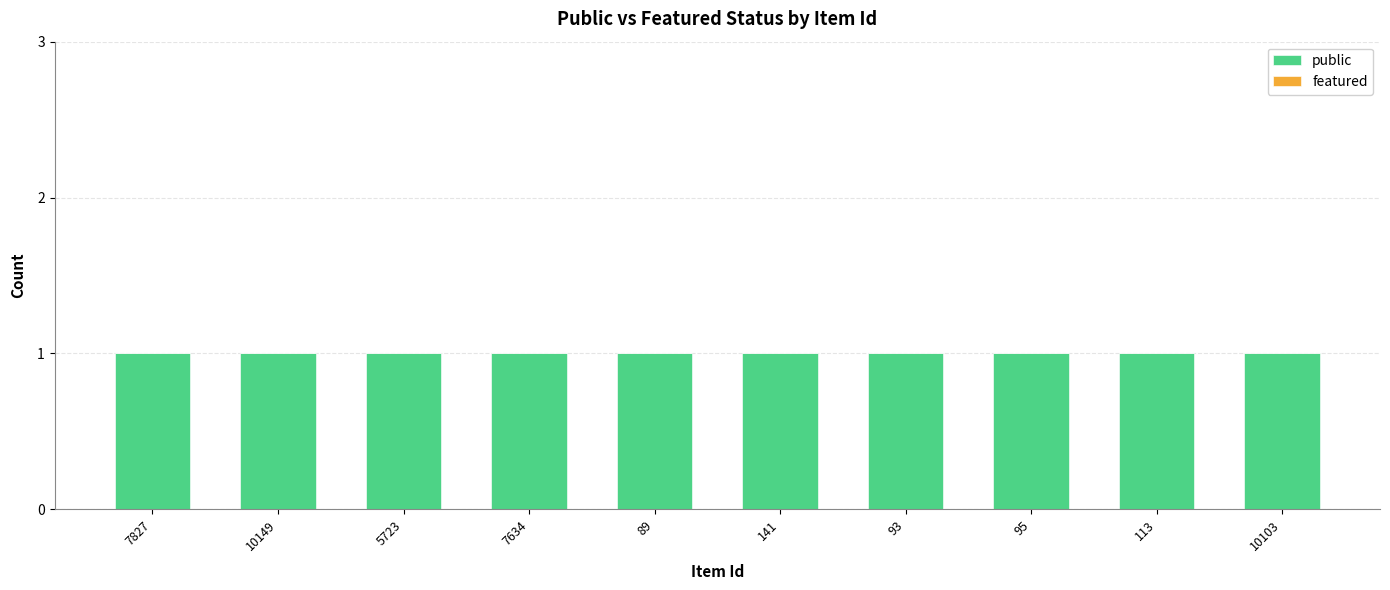

Which series has the widest spread of values?

public